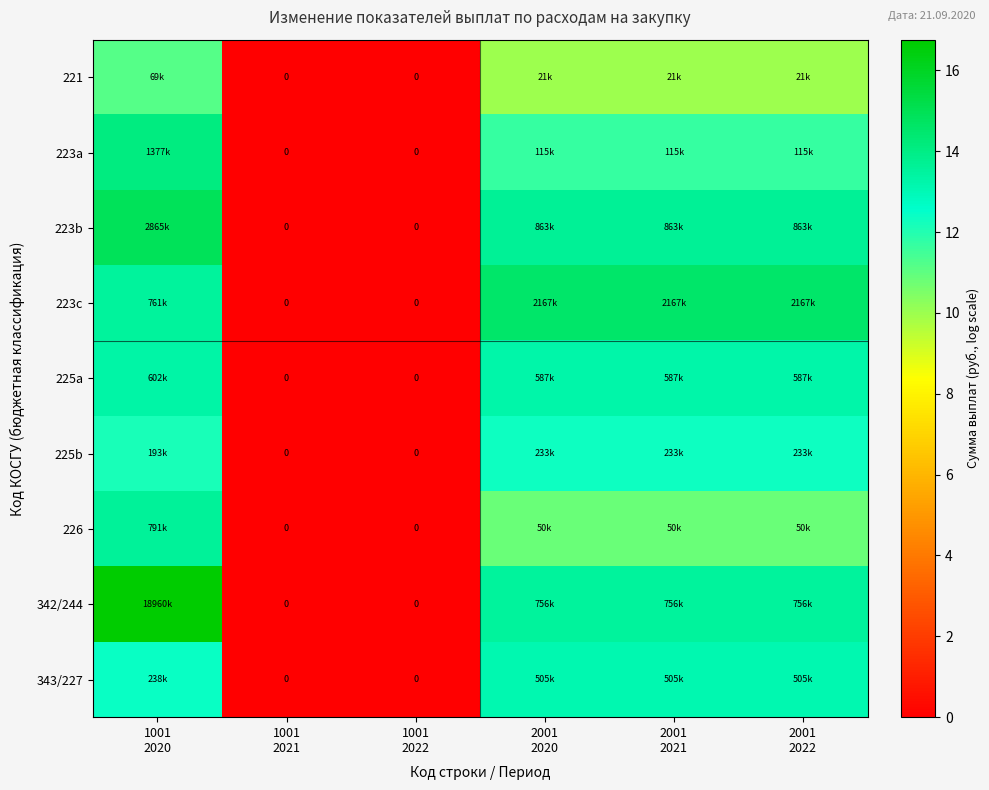

Rank the series by their maximum value, from highest to lowest.

342/244, 223b, 223c, 223a, 226, 225a, 343/227, 225b, 221